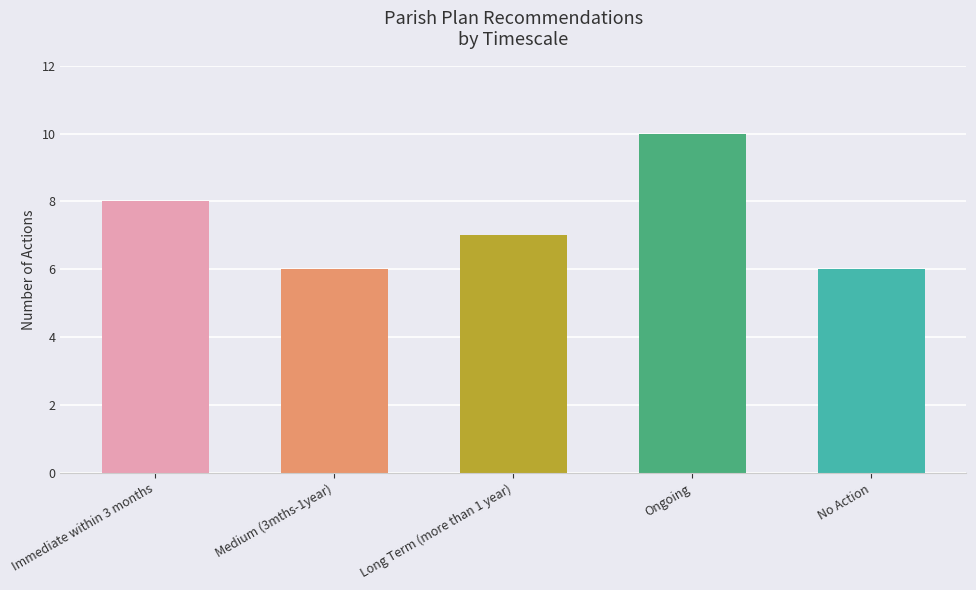

Where is the data nearest to the value 8?

Immediate within 3 months